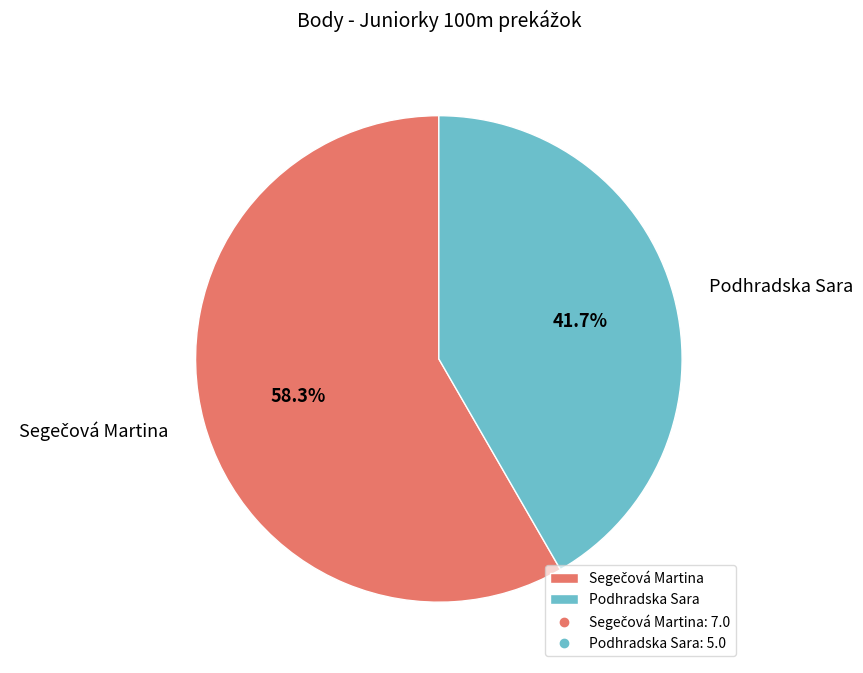

Is Podhradska Sara the majority of the pie?

No